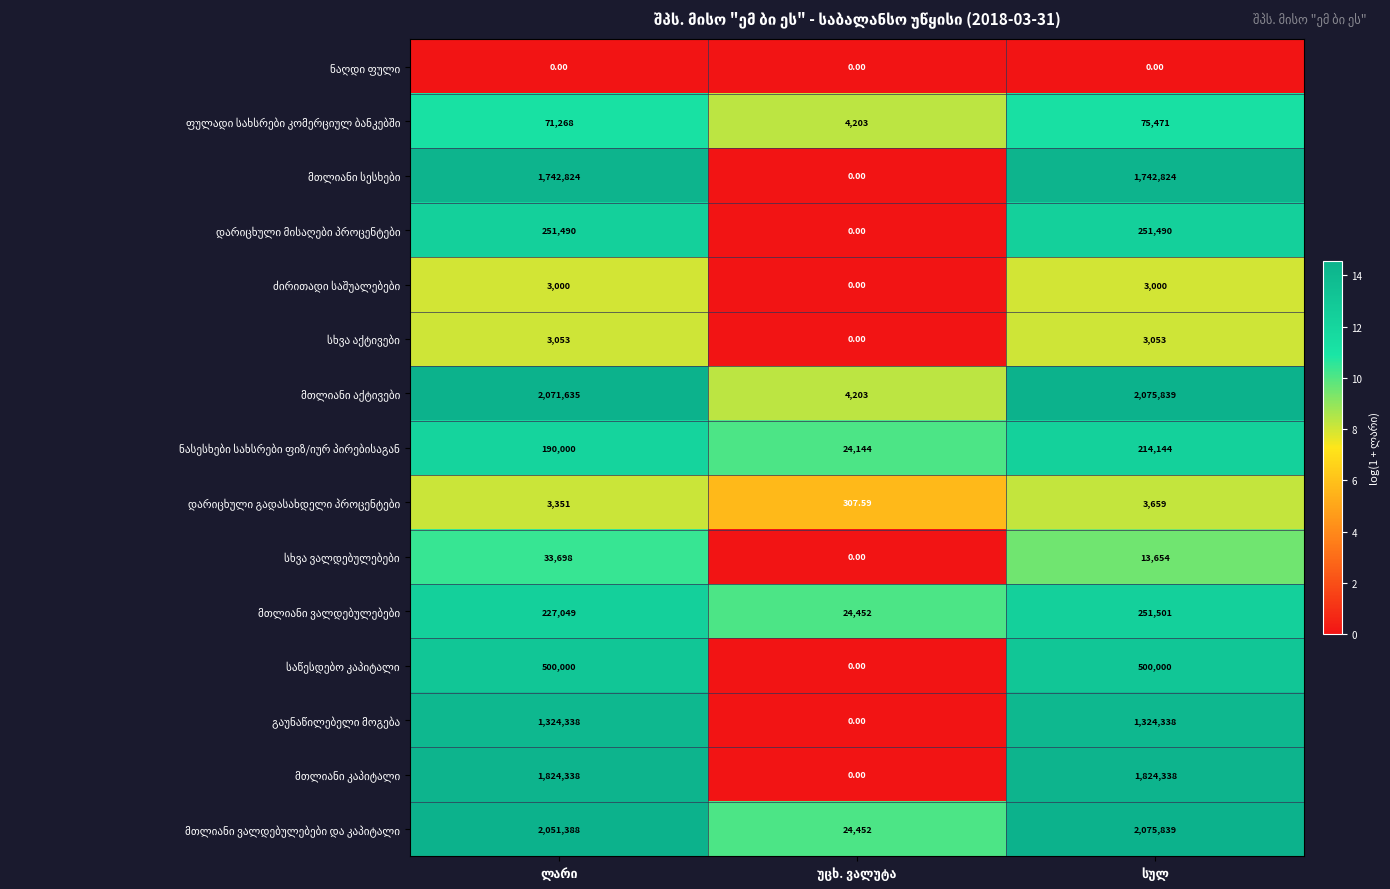

What is the difference between the დარიცხული გადასახდელი პროცენტები values at სულ and უცხ. ვალუტა?

2.5